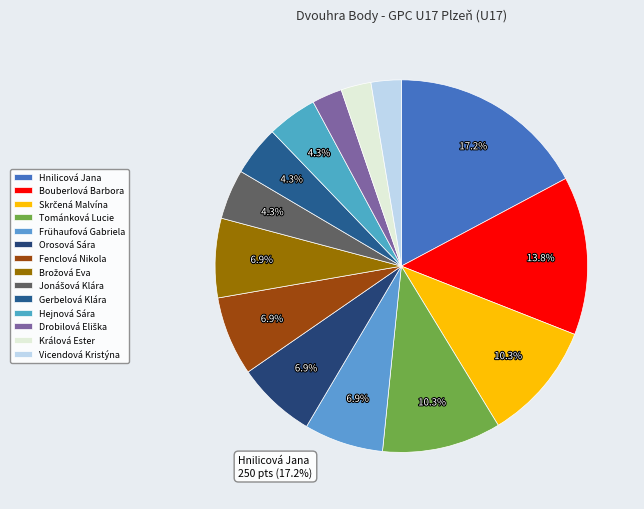

How many segments does this pie chart have?

14